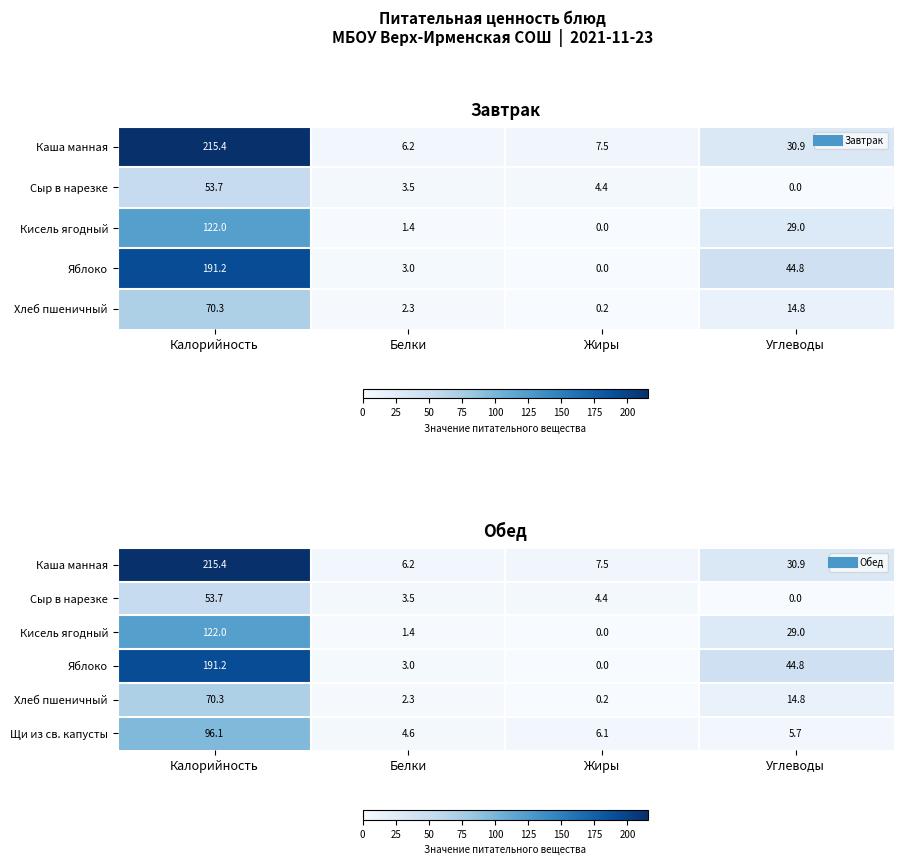

What is the spread (max minus min) of values at Белки?

4.8